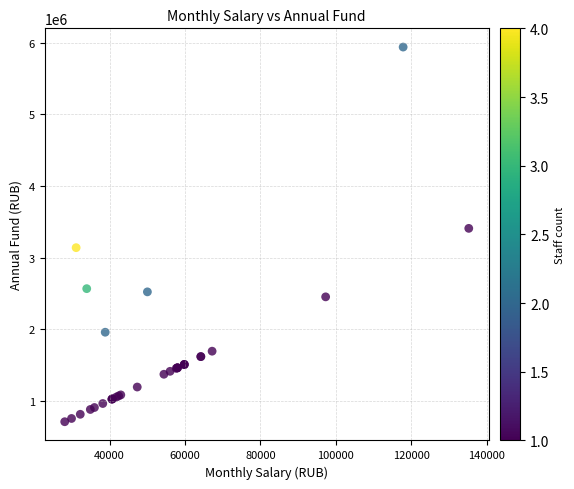

What Y value in the scatter plot is closest to 3324963?

3409229.5